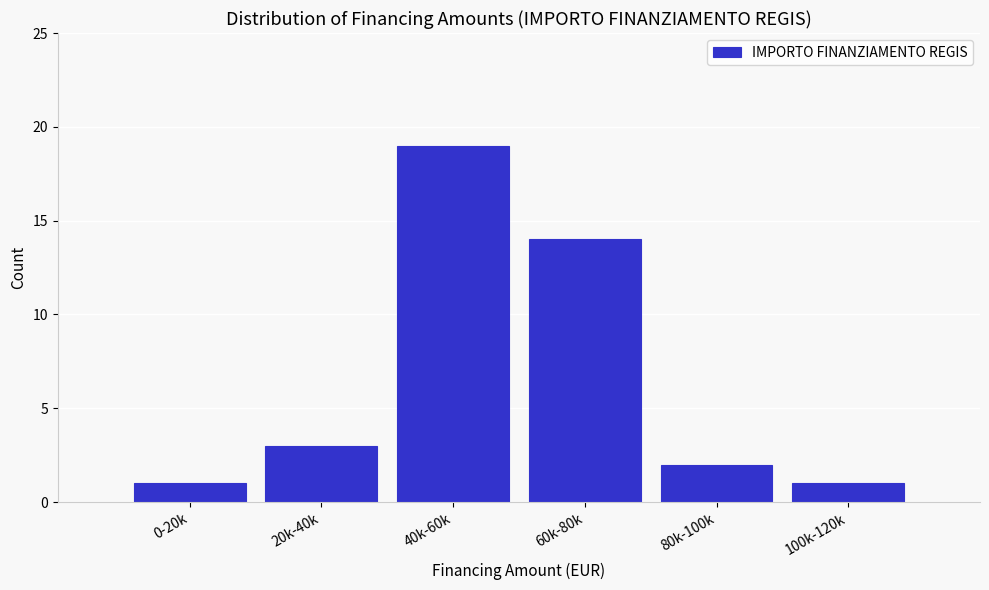

Reading right to left, extract all data points from this chart.

1	2	14	19	3	1